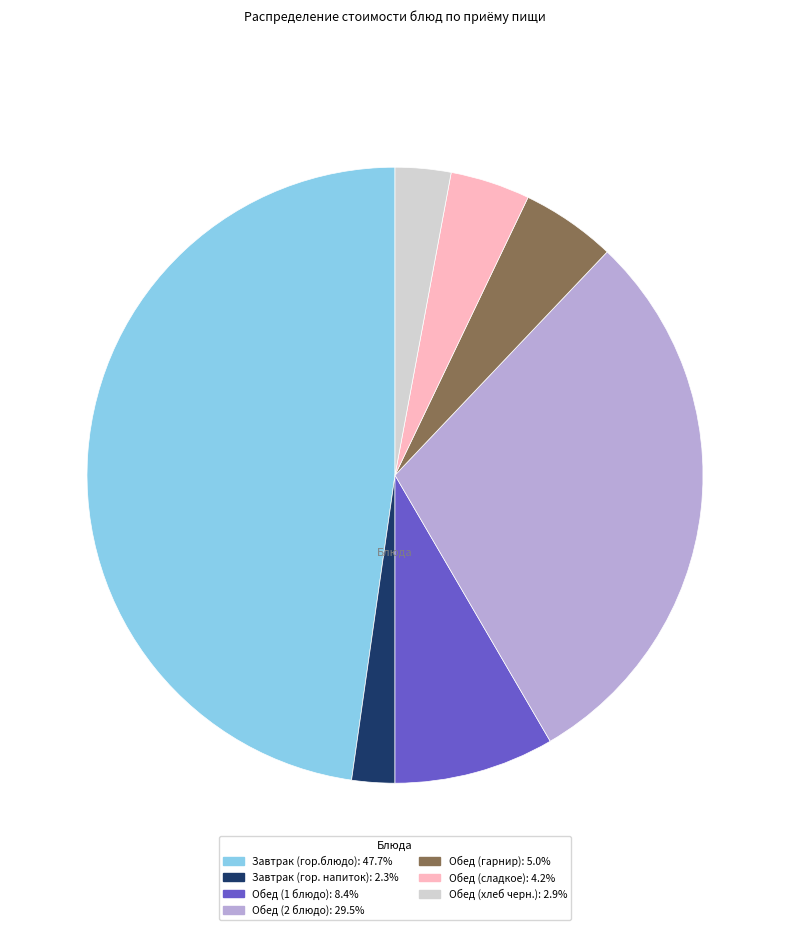

What is the largest slice in the pie chart?

Завтрак (гор.блюдо)